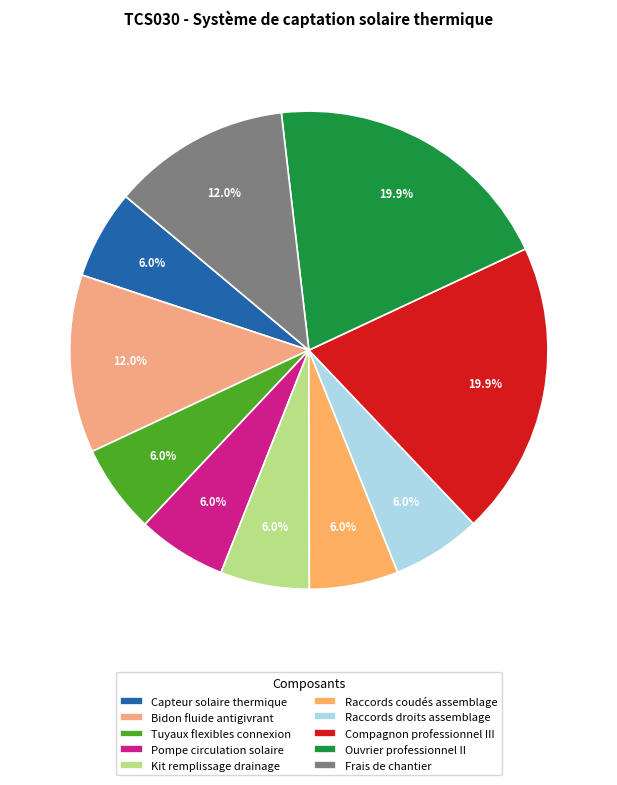

To the nearest percent, what is the difference between the largest and smallest slice percentages?

14%